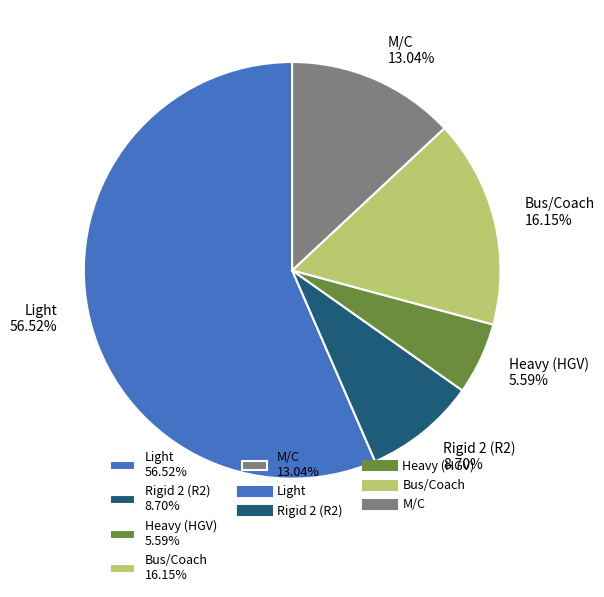

What is the majority slice?

Light